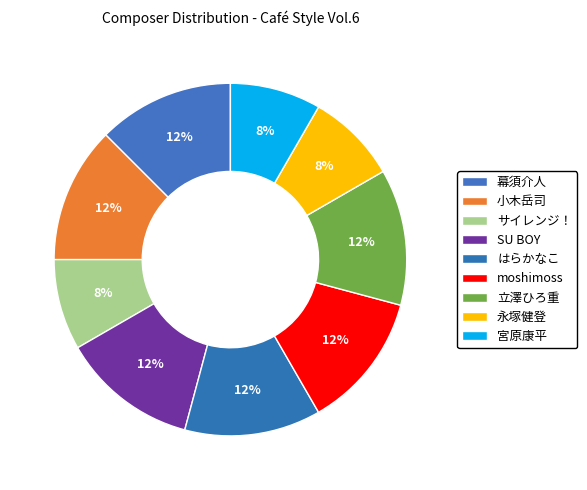

Is it true that 永塚健登 is 21% of the pie?

False